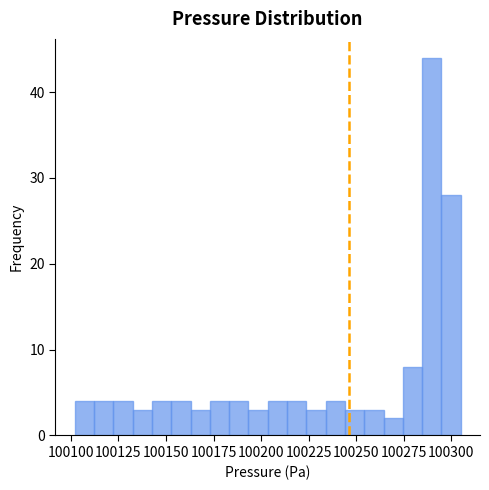

Around what value on the x-axis is the tallest bar? Give the approximate position of its centre, as read against the axis.

100290